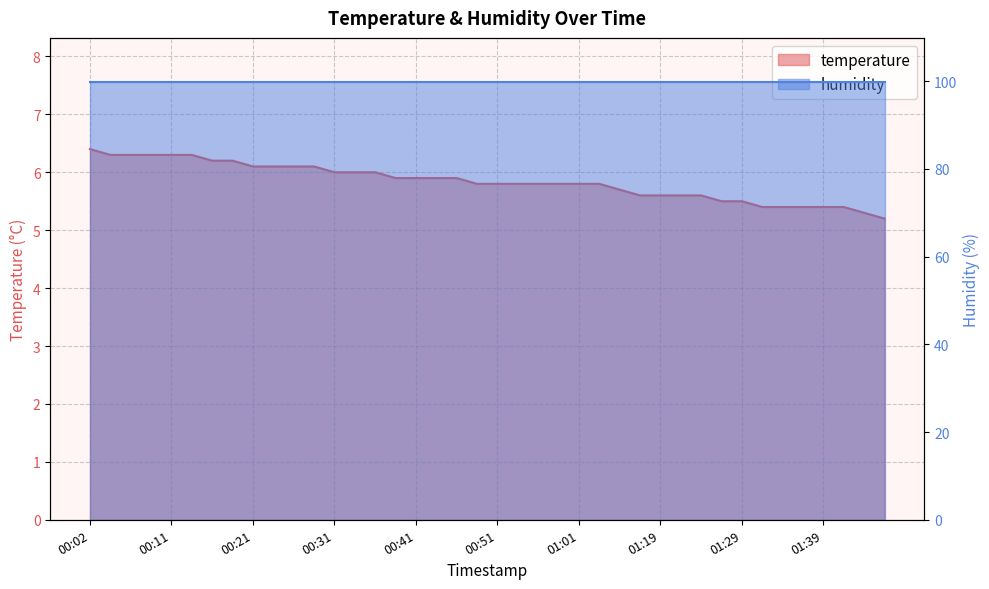

What is the average value?

5.8